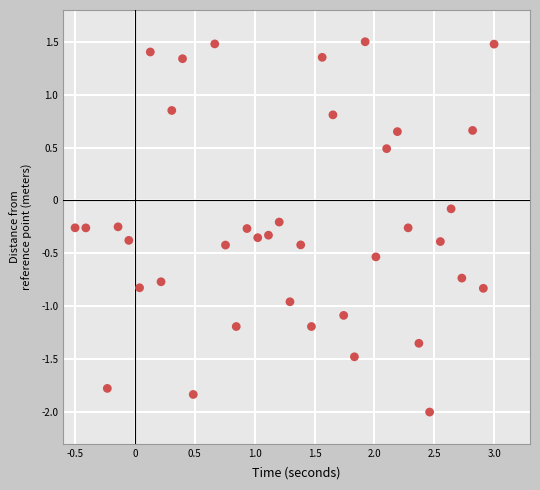

What is the range of Y values (max minus min)?

3.5